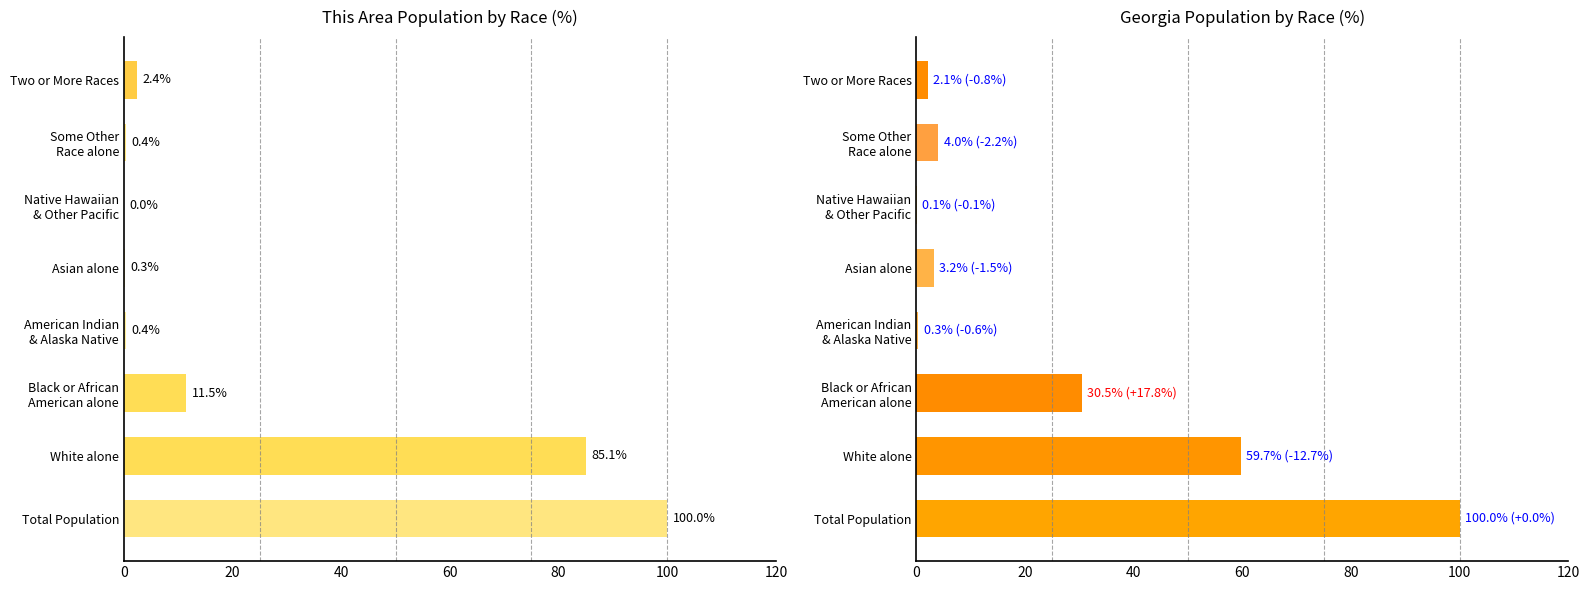

What is the average value of the Georgia series?

25.0